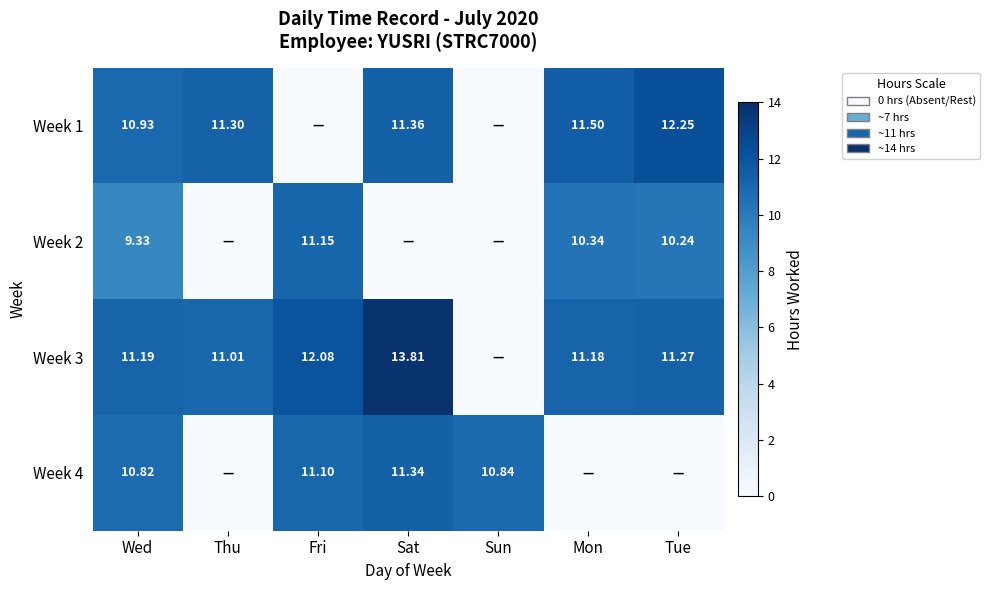

Is the value of Week 3 at Sun greater than the value of Week 2 at Sat?

No